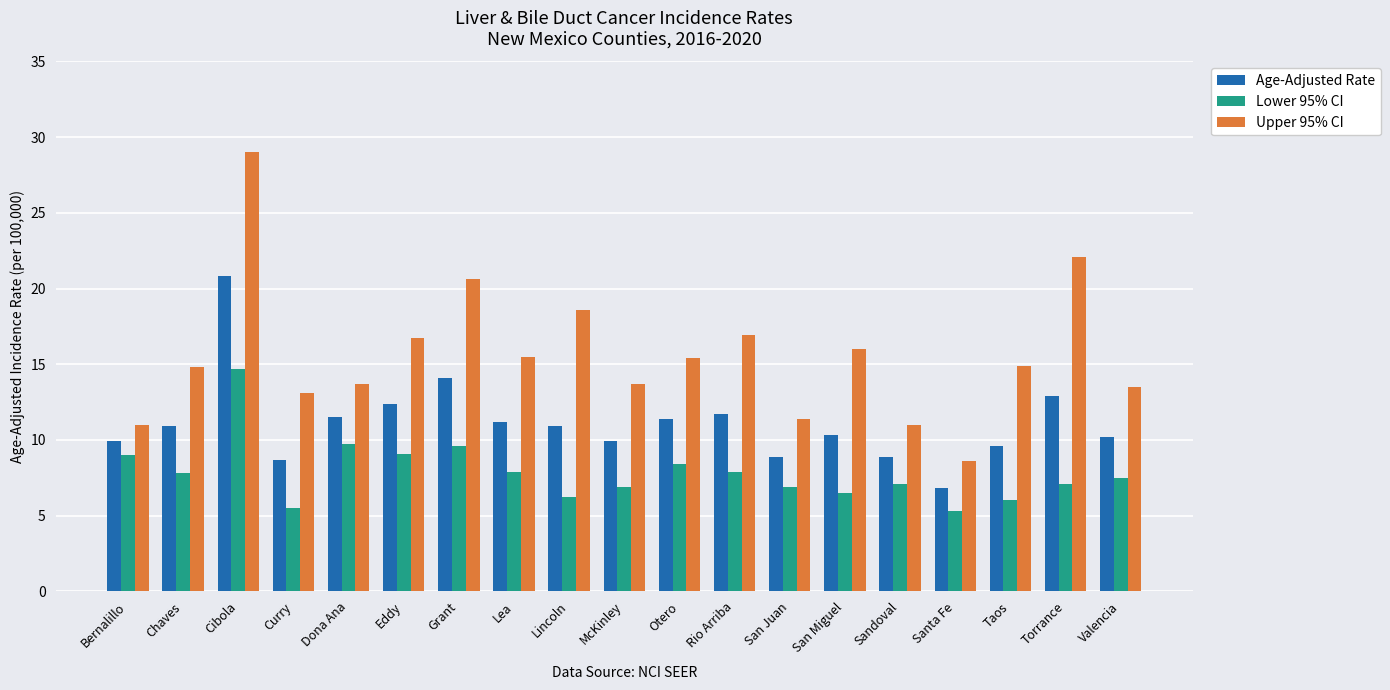

Count the number of data series in this chart.

3